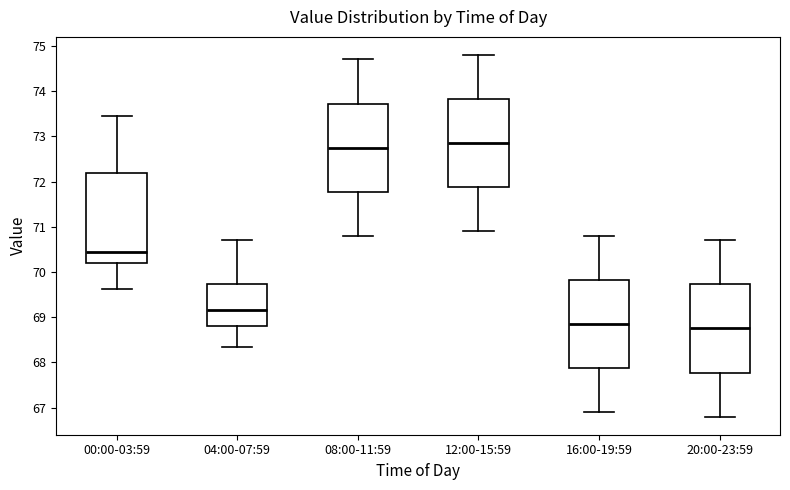

Reading left to right, read every box against the y-axis: the position of its median line, the range the box covers, and the ends of its whiskers. The values are not printed on the chart, so give them approximately, as read against the axis.

00:00-03:59: median 70.4, box 70.2 to 72.2, whiskers 69.6 to 73.4
04:00-07:59: median 69.2, box 68.8 to 69.7, whiskers 68.4 to 70.7
08:00-11:59: median 72.8, box 71.8 to 73.7, whiskers 70.8 to 74.7
12:00-15:59: median 72.9, box 71.9 to 73.8, whiskers 70.9 to 74.8
16:00-19:59: median 68.9, box 67.9 to 69.8, whiskers 66.9 to 70.8
20:00-23:59: median 68.8, box 67.8 to 69.7, whiskers 66.8 to 70.7